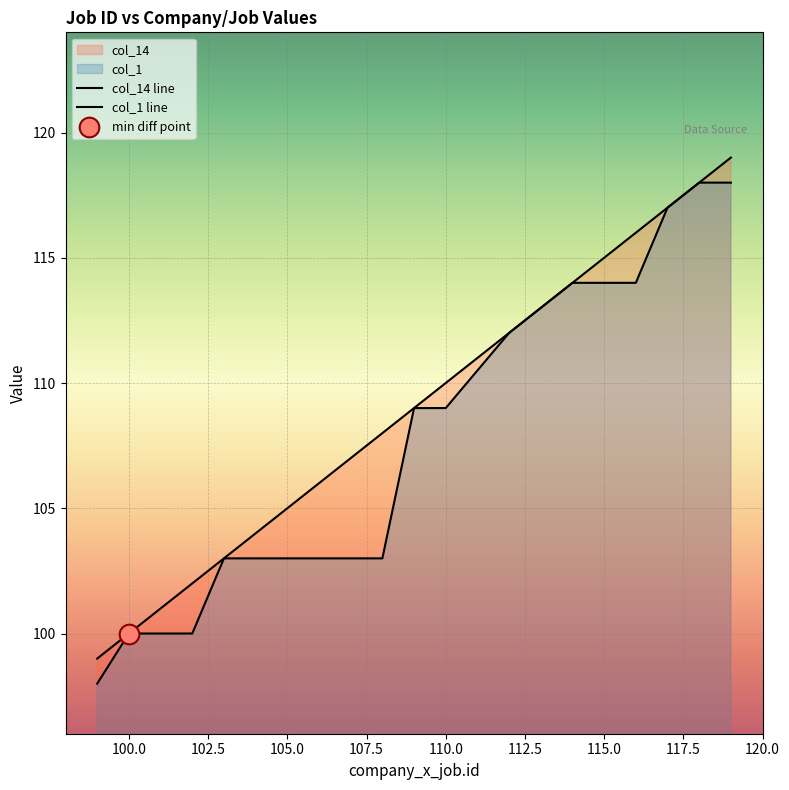

Which series has the widest spread of Y values?

col_14